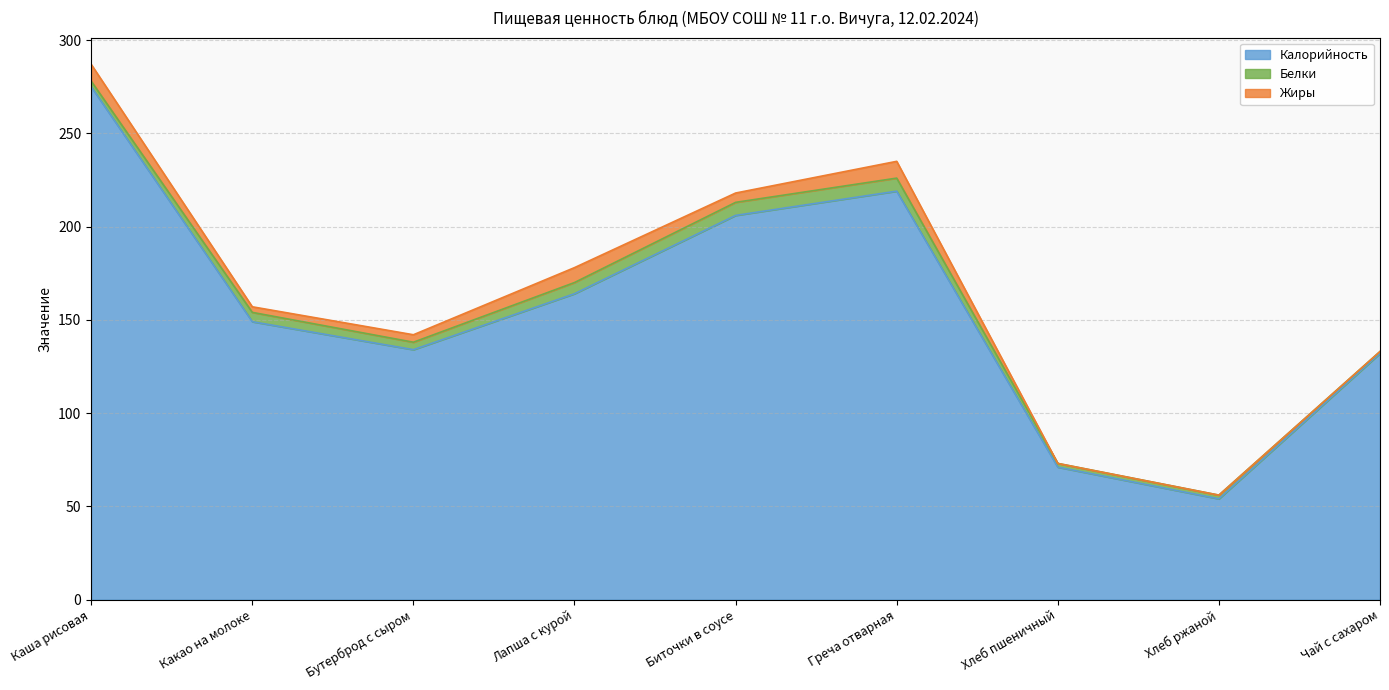

What is the total value across all series at Биточки в соусе?

218